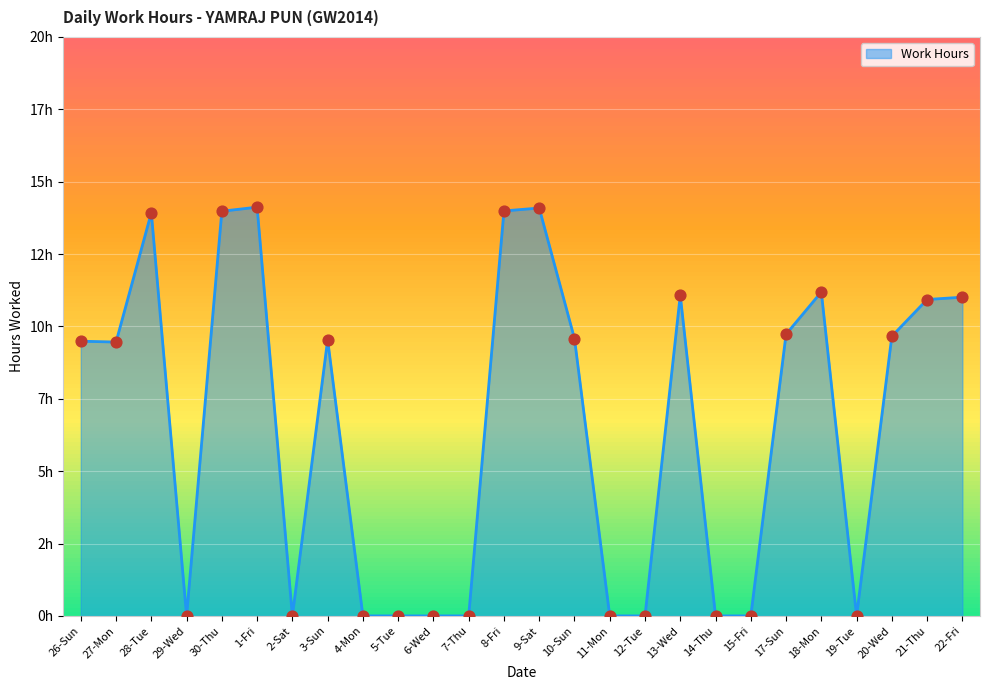

Between 22-Fri and 20-Wed, which is larger?

22-Fri